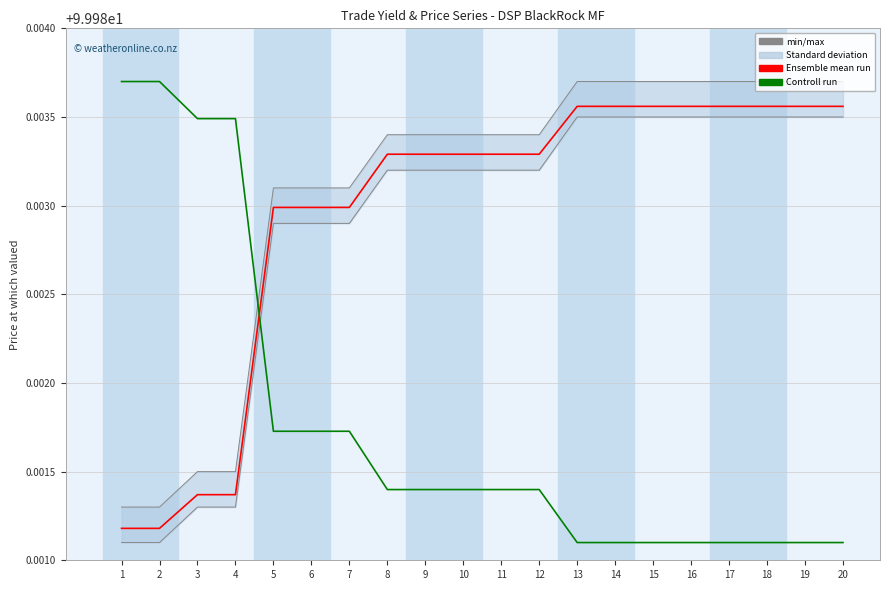

What is the minimum value for Ensemble mean run?

100.0